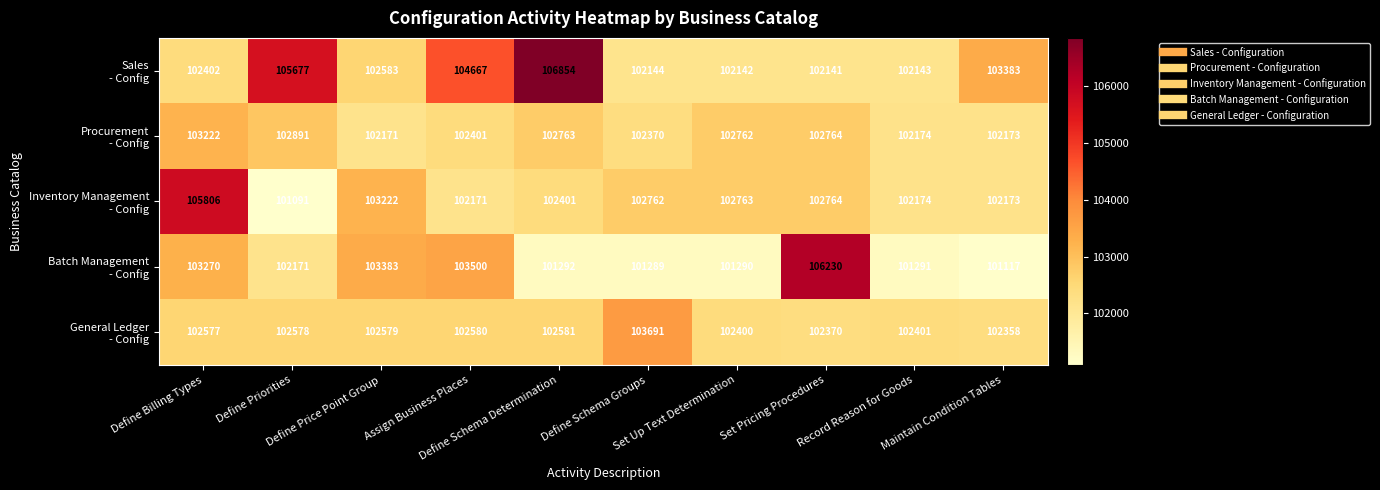

At how many categories does at least one series exceed 104647?

5